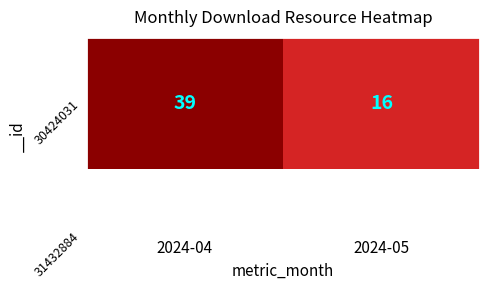

List the labels in order of value, smallest first.

2024-05, 2024-04